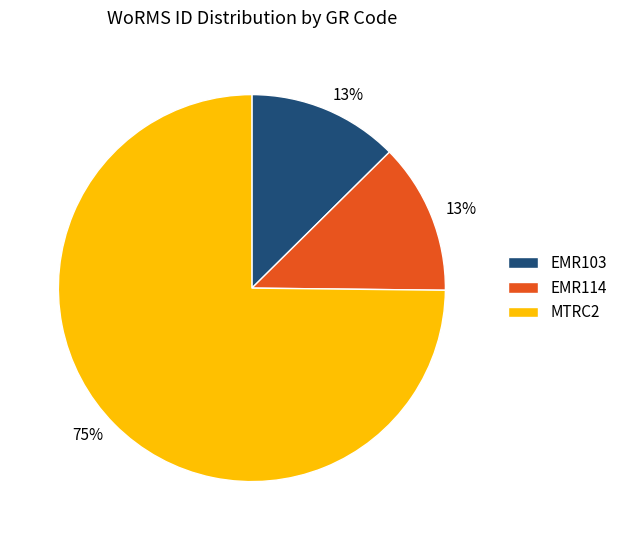

To the nearest percent, what is the combined percentage of MTRC2 and EMR103?

87%